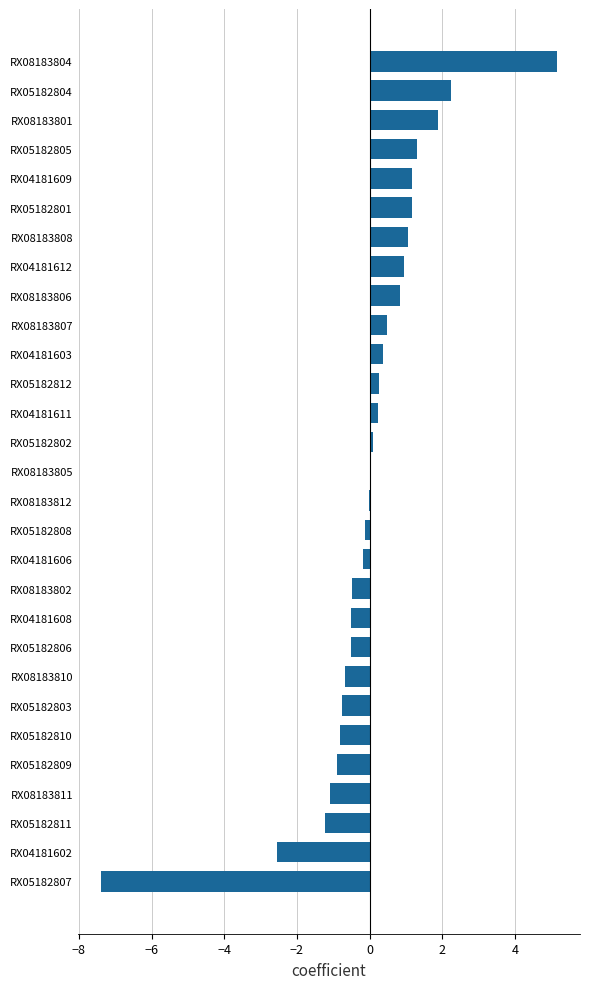

What is the approximate value at RX05182805?

1.3